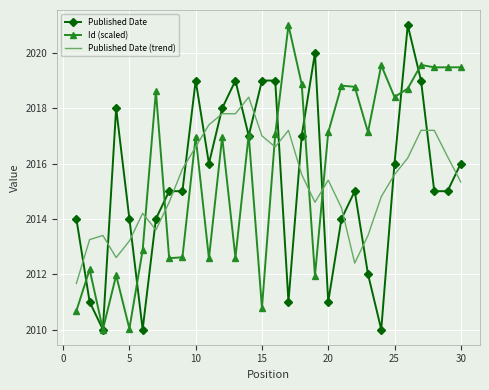

How many intersections are there between Published Date (trend) and Published Date?

18